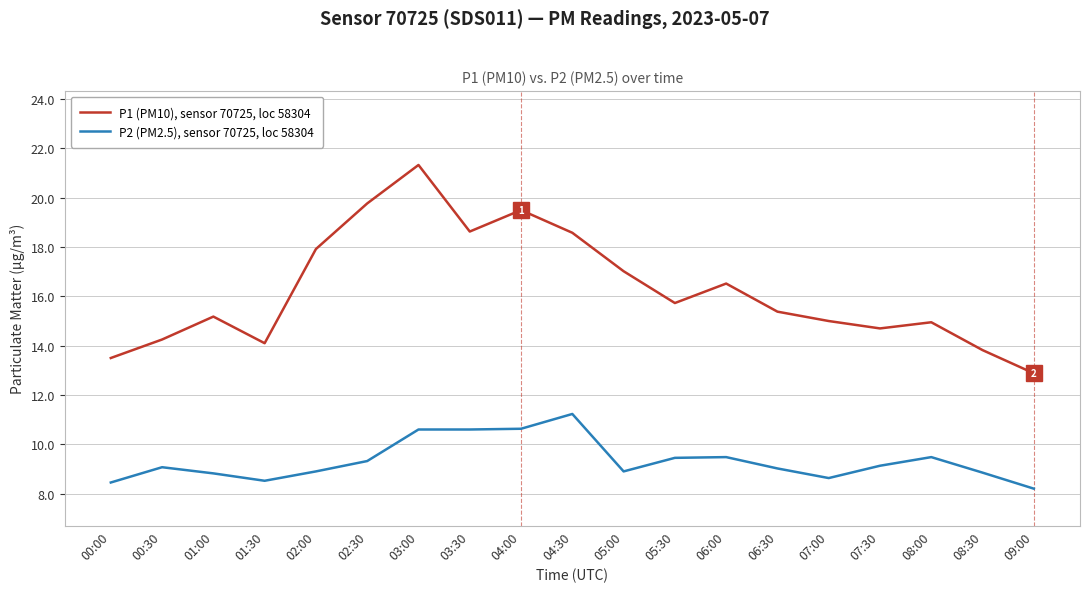

True or false: P1 (PM10), sensor 70725, loc 58304 has a value of 25.4 at 08:00.

False